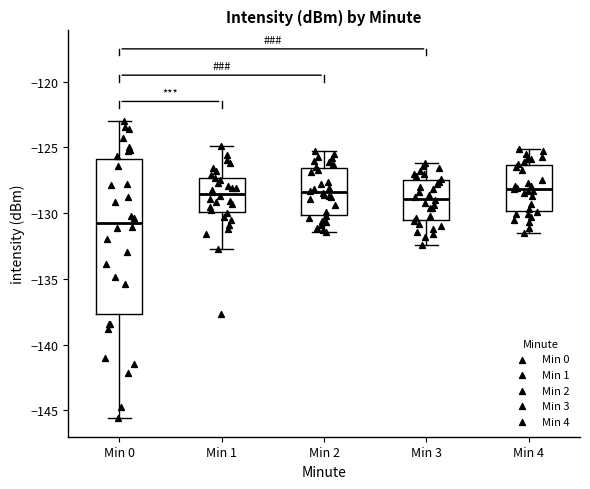

Reading left to right, transcribe this box plot: for each box, give where its median line is, the range the box spans, and where its two whiskers end, as read against the y-axis. The values are not printed on the chart, so give them approximately, as read against the axis.

Min 0: median -130.5, box -137.5 to -126.0, whiskers -145.5 to -123.0
Min 1: median -128.5, box -130.0 to -127.5, whiskers -132.5 to -125.0
Min 2: median -128.5, box -130.0 to -126.5, whiskers -131.5 to -125.5
Min 3: median -129.0, box -130.5 to -127.5, whiskers -132.5 to -126.0
Min 4: median -128.0, box -130.0 to -126.5, whiskers -131.5 to -125.0